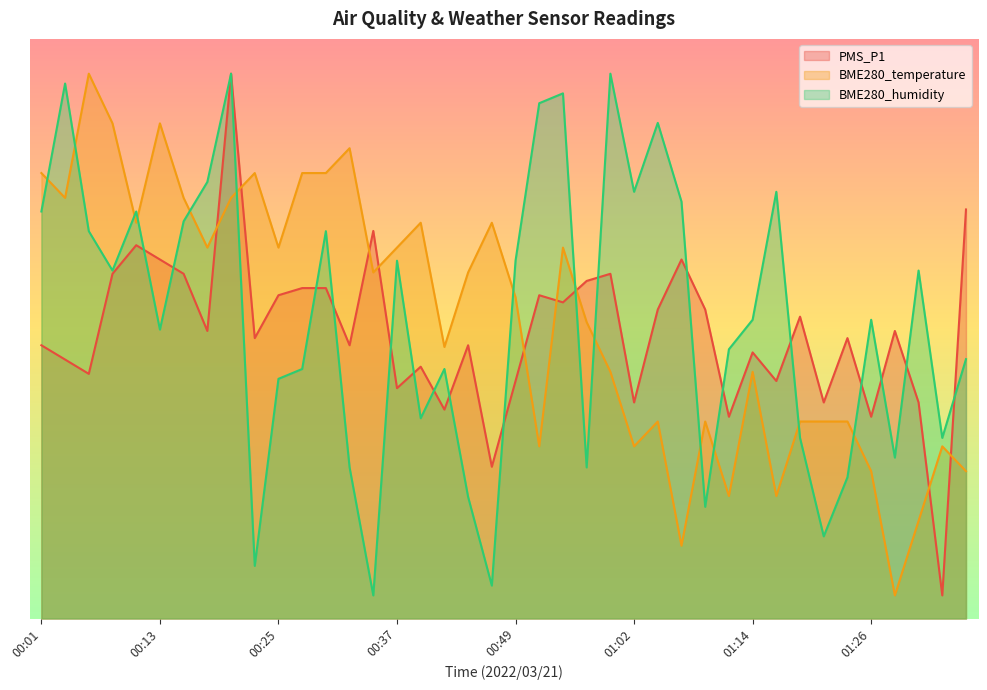

At which category does the chart reach its minimum across all series?

01:33